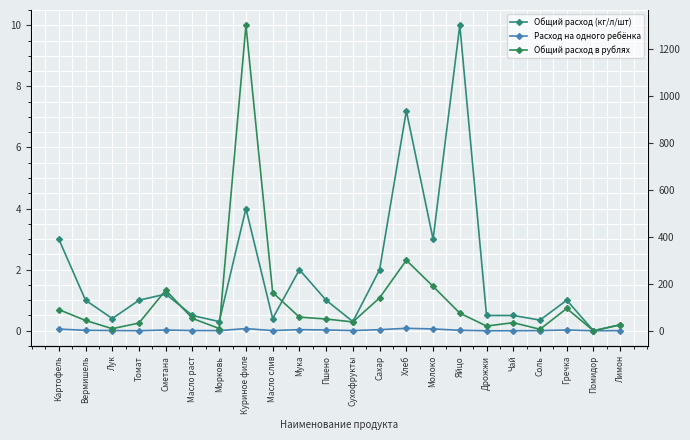

What is the label of the 14th point from the left?

Хлеб